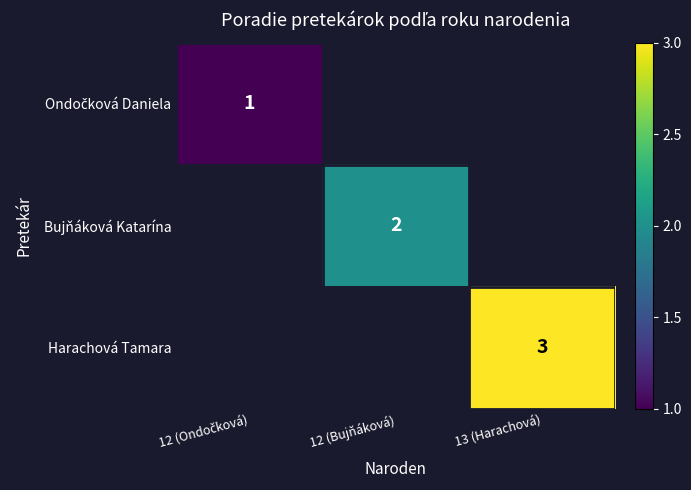

Is it true that Bujňáková Katarína equals 2 at 12 (Bujňáková)?

True